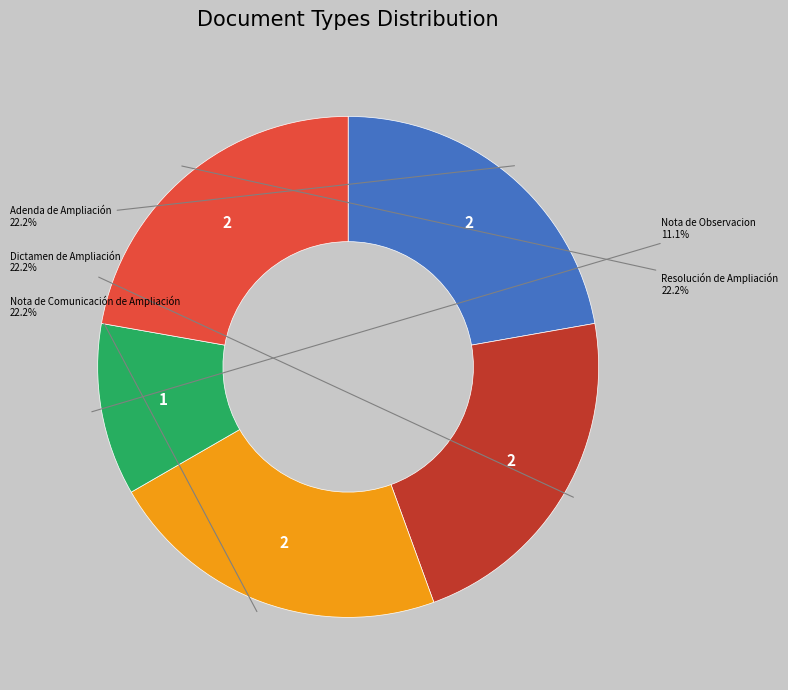

Which category has the smallest portion of the pie?

Nota de Observacion